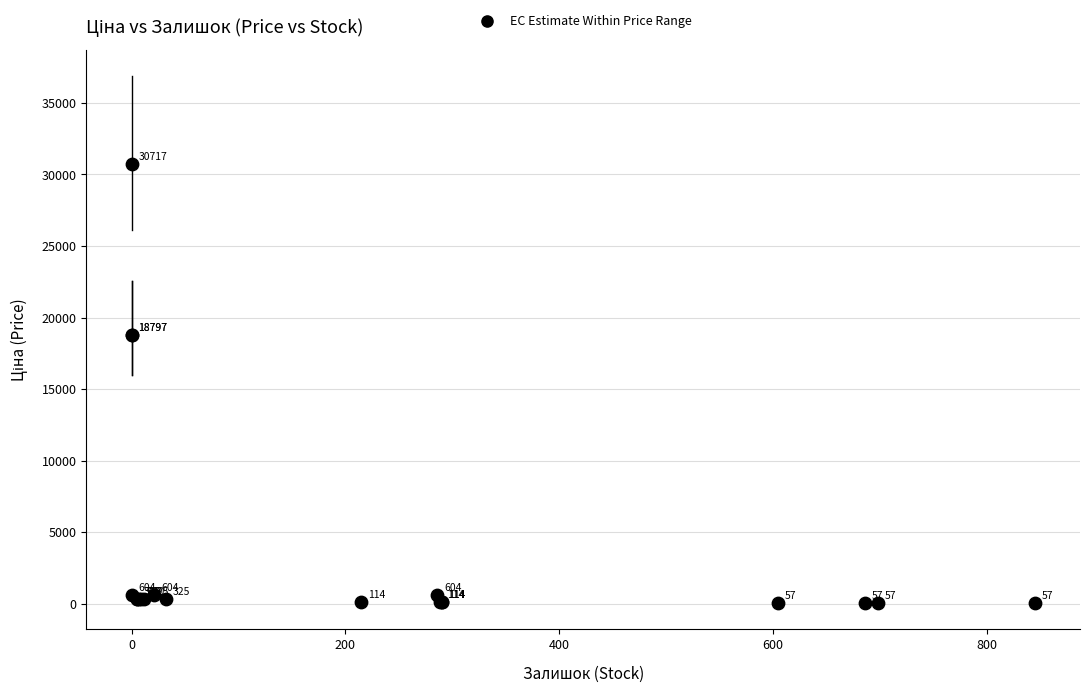

What Y value in the scatter plot is closest to 15387?

18796.8